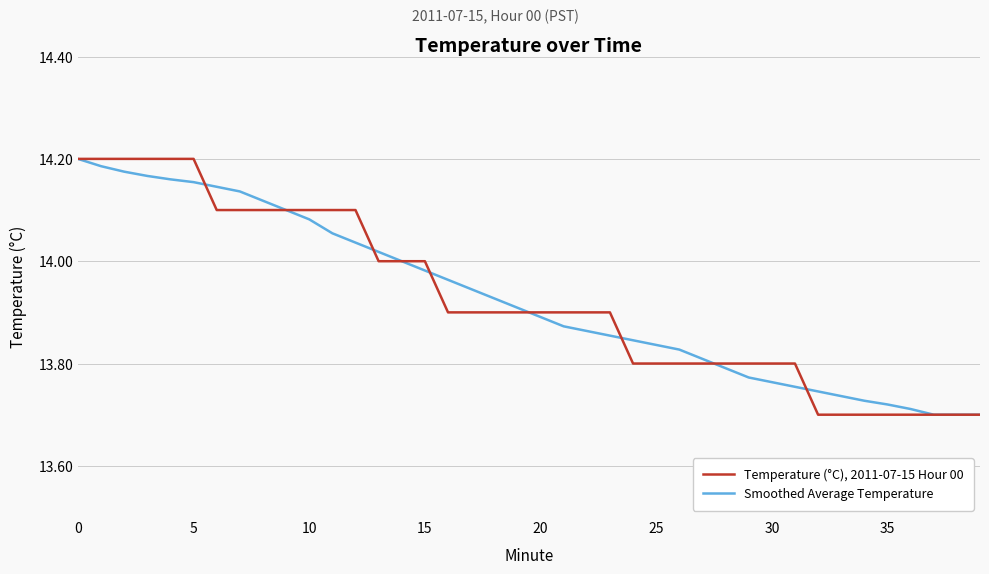

List the series in order of their overall mean, lowest first.

Smoothed Average Temperature, Temperature (°C), 2011-07-15 Hour 00